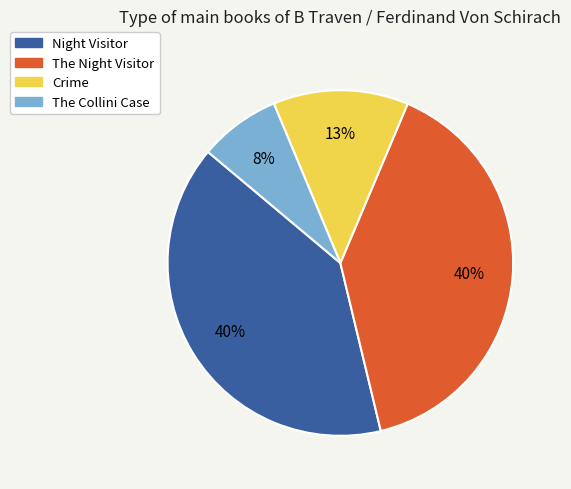

Which category has the smallest portion of the pie?

The Collini Case